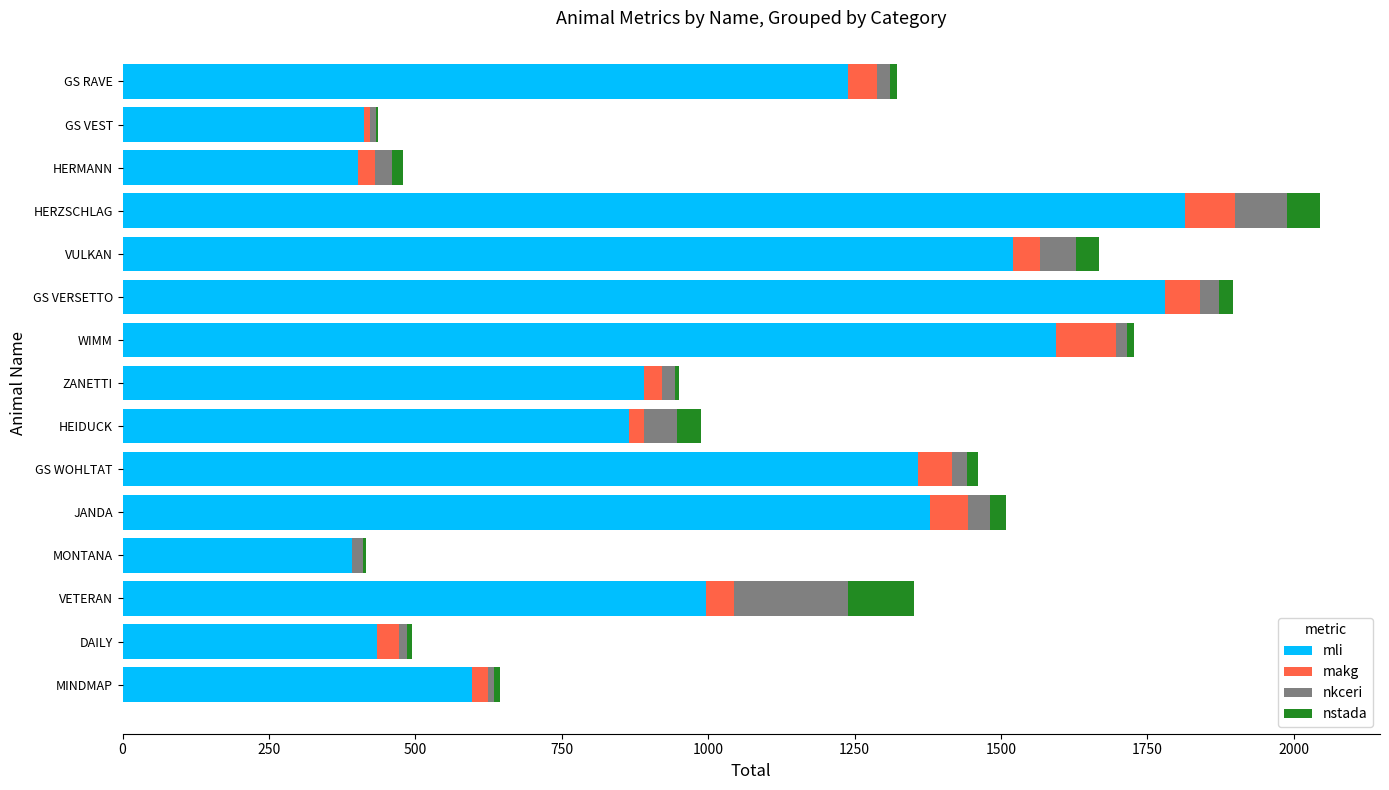

At which label is mli closest to 1103?

VETERAN